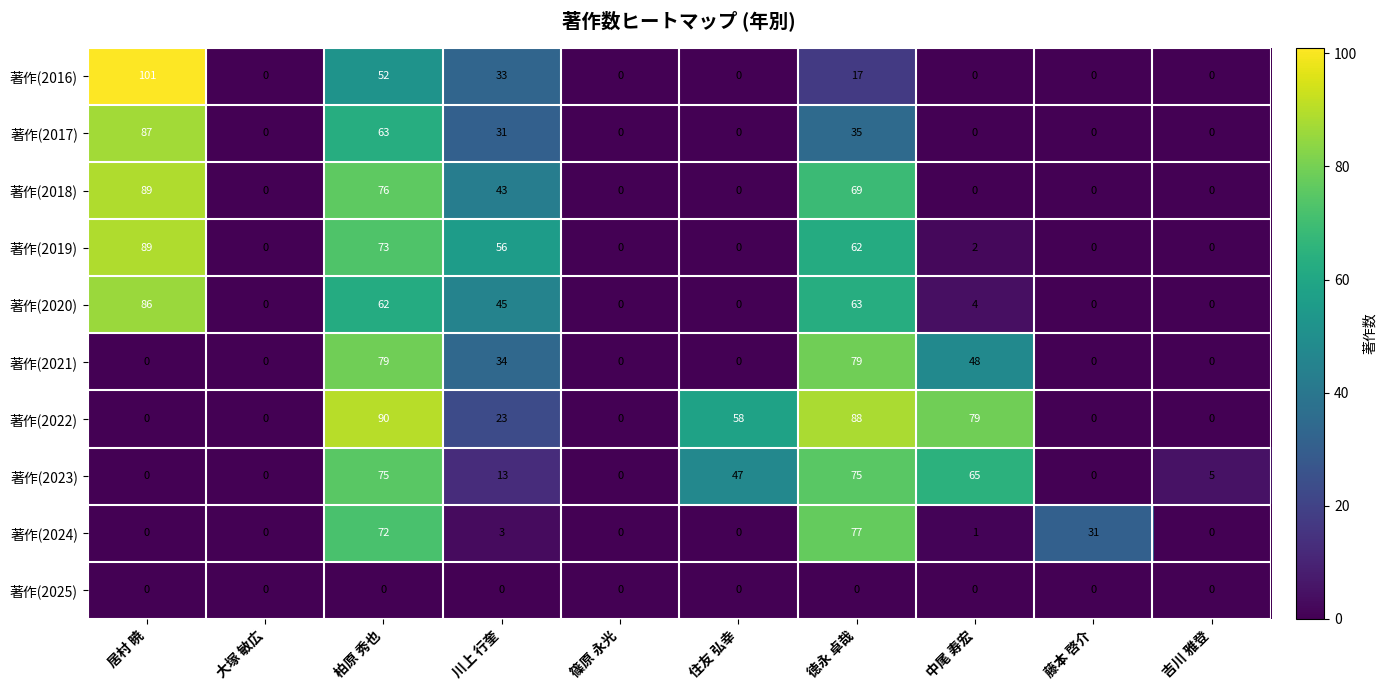

What is the sum of all 著作(2016) values?

203